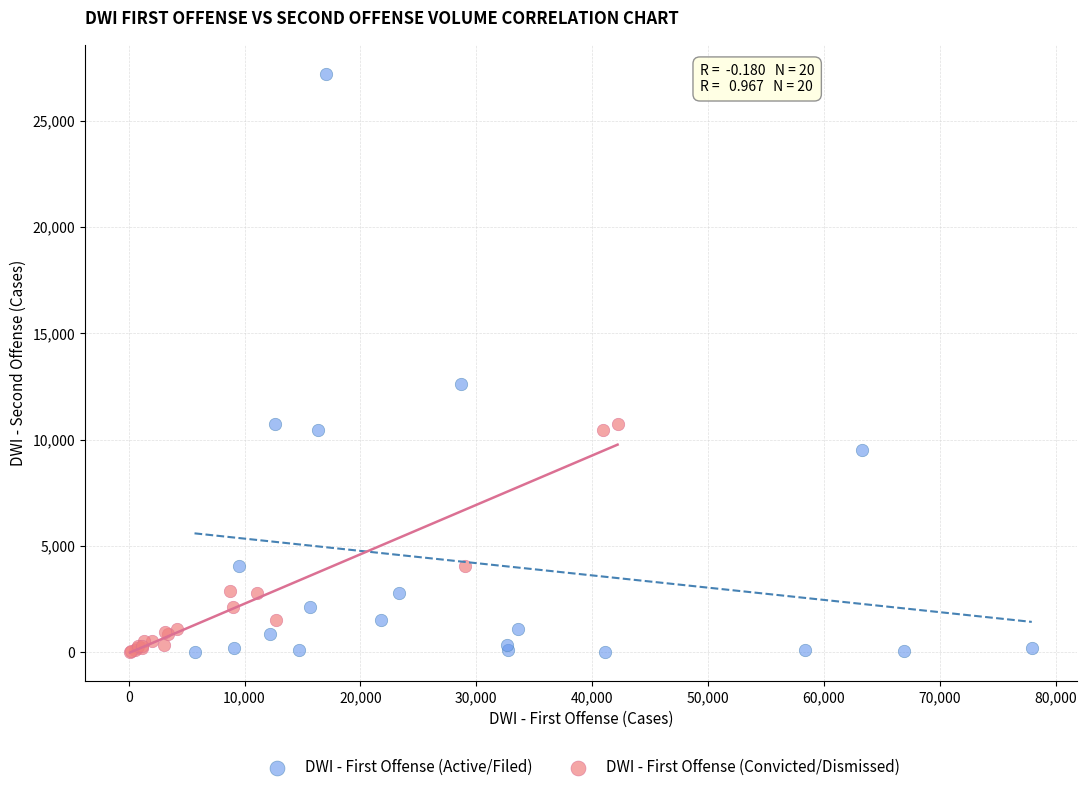

Which series reaches the maximum Y coordinate?

DWI - First Offense (Active/Filed)